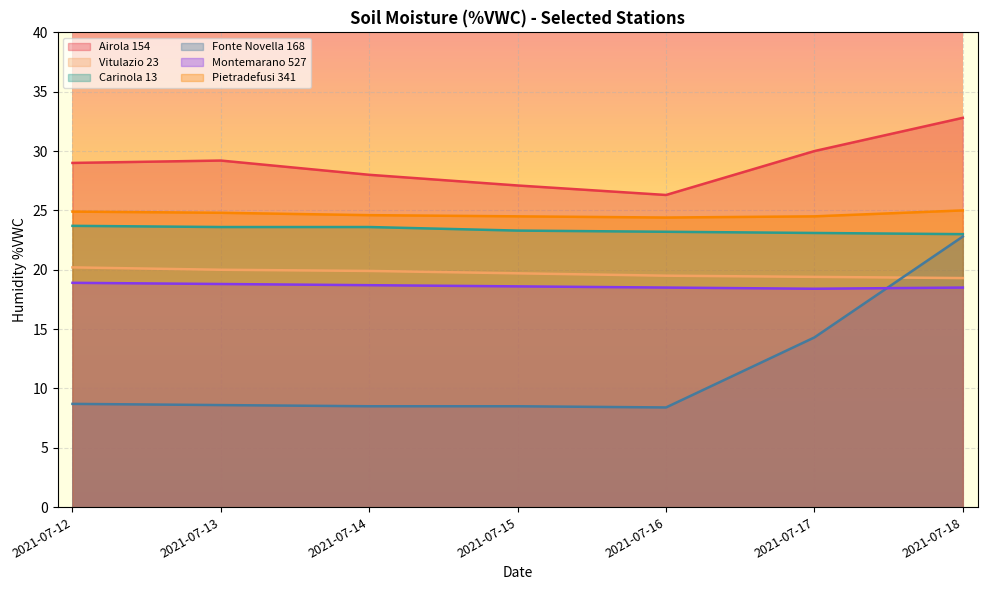

What is the difference between the Montemarano 527 values at 2021-07-15 and 2021-07-13?

0.2